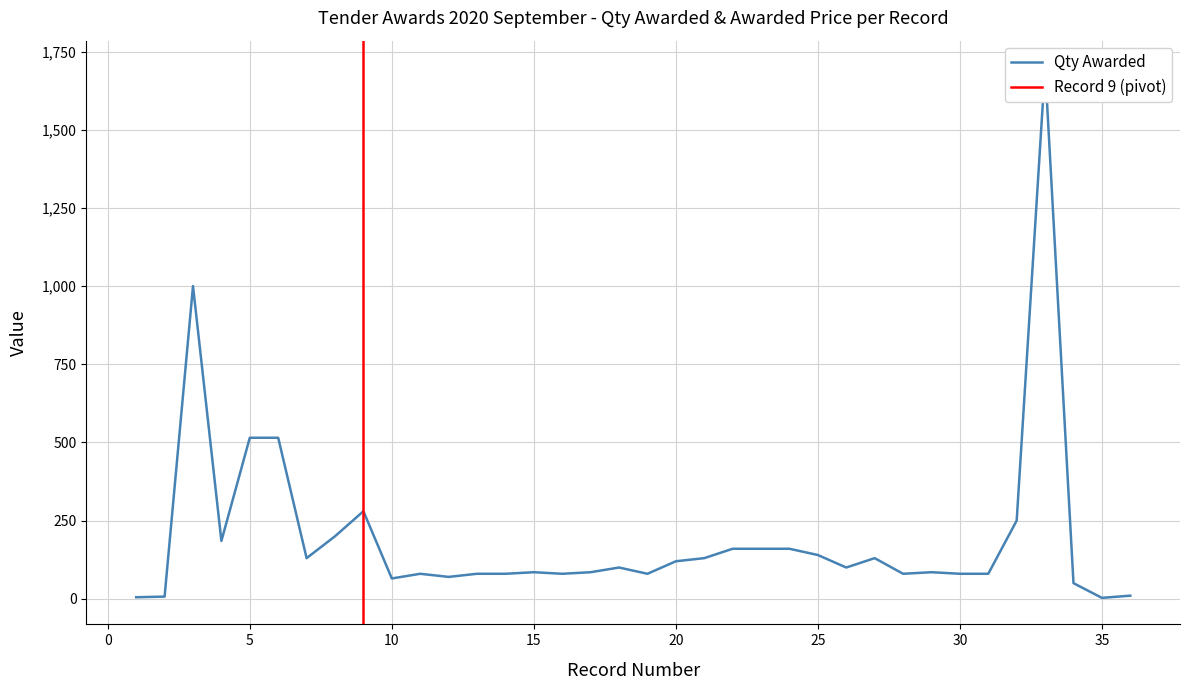

How many lines are shown in the chart?

1